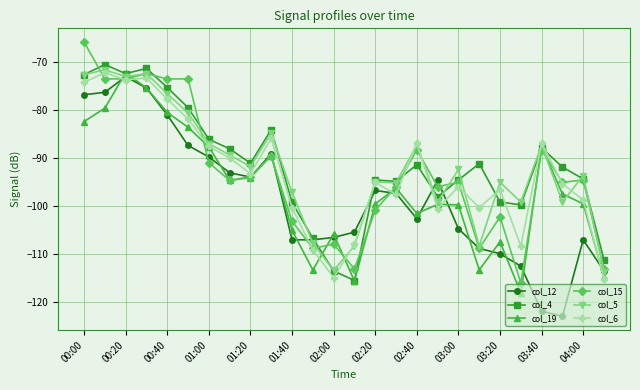

What is the value of the col_6 point at the 8th from the left?

-90.0